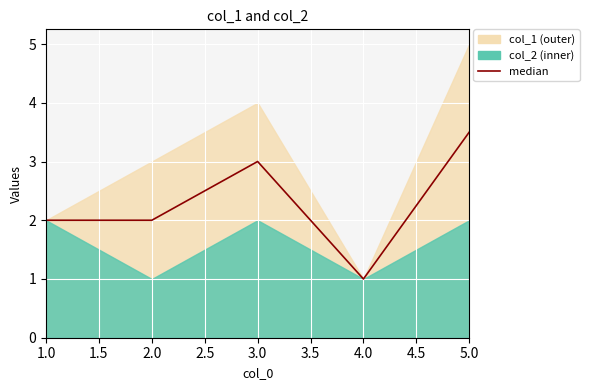

What is the label of the 1st point from the left?

1.0